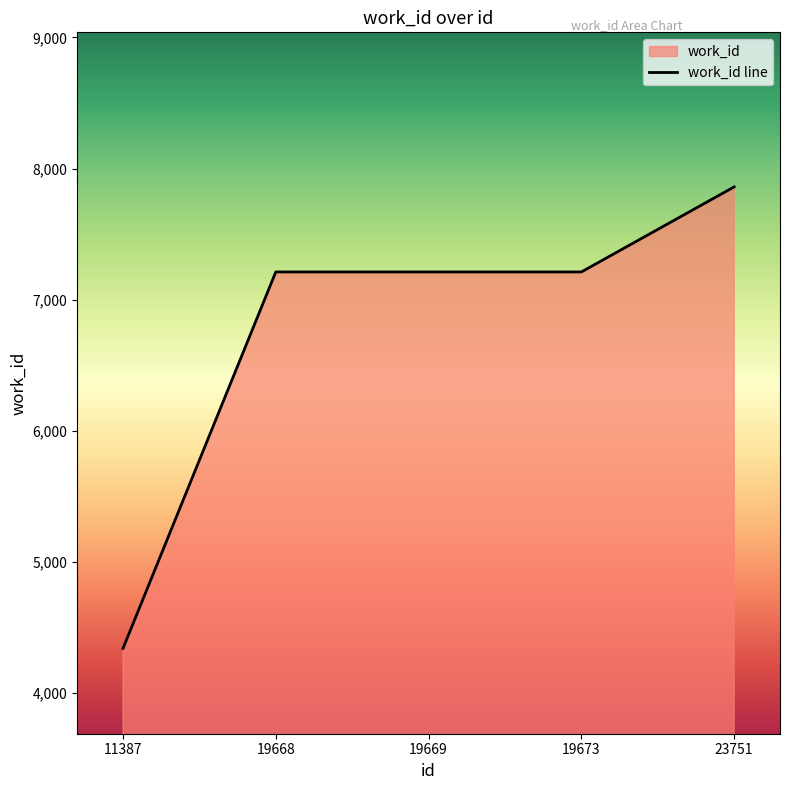

Where does the data first go above 7211?

23751